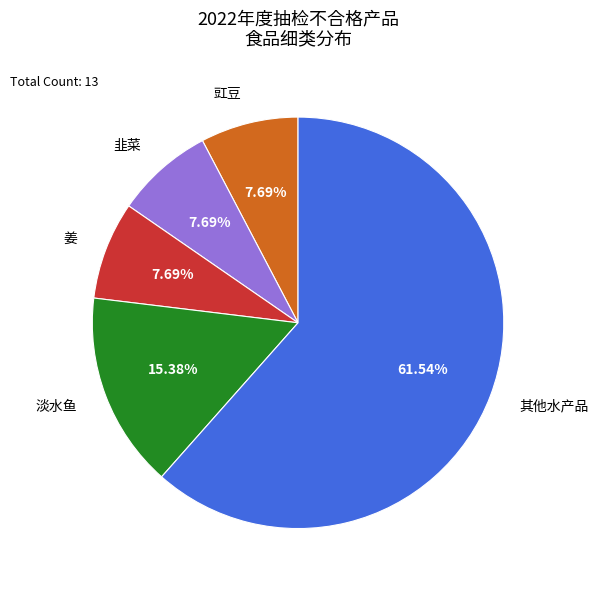

Is the sum of 其他水产品 and 姜 greater than half?

Yes